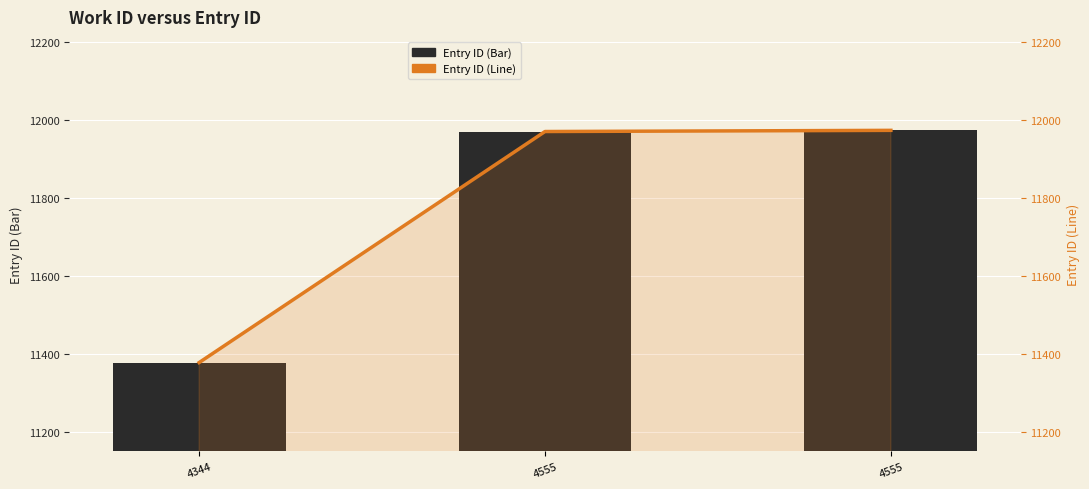

Are the bars grouped side by side (vs. stacked)?

Yes